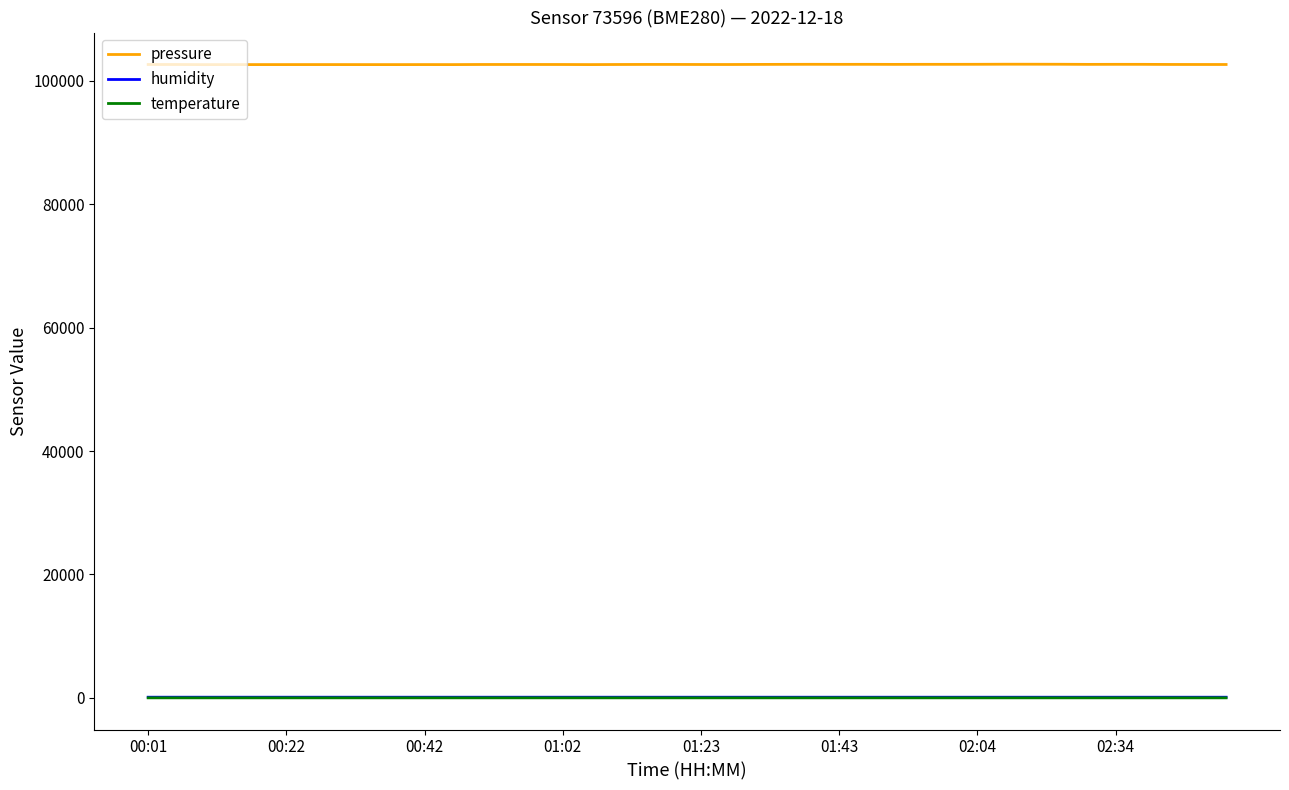

What is the lowest value of the pressure series?

102646.4